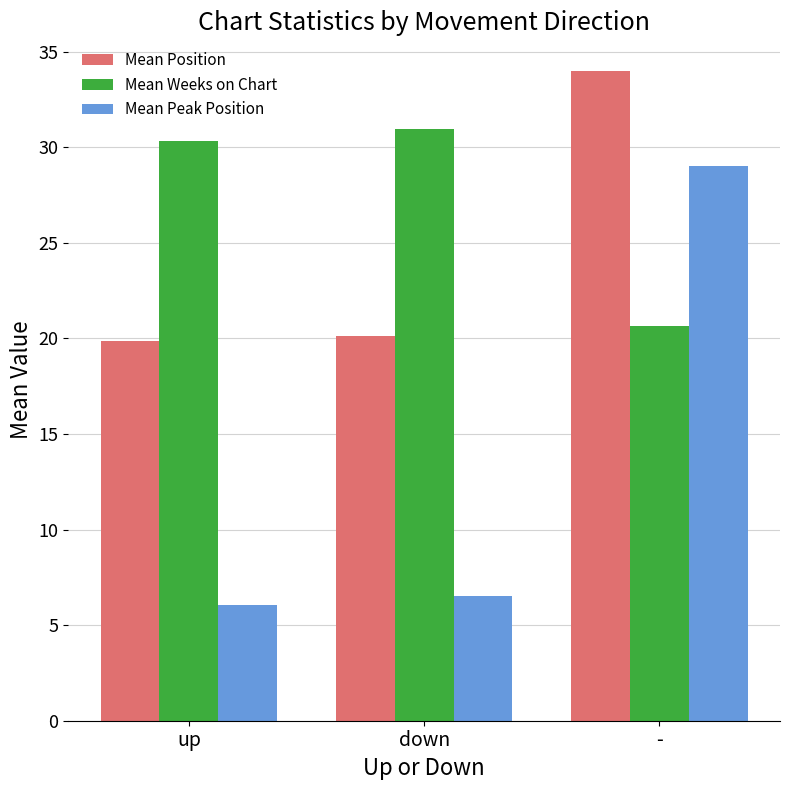

What is the maximum value for Mean Peak Position?

29.0